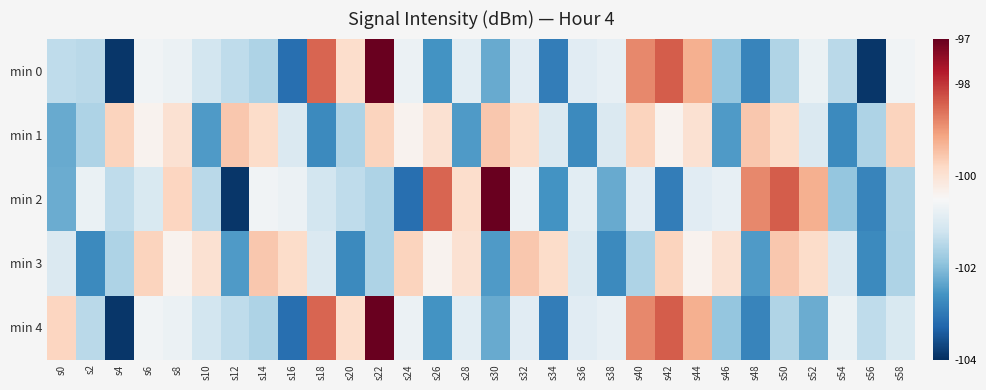

Reading left to right, extract all data points from this chart.

min 0: s0=-101.4	s2=-101.5	s4=-103.9	s6=-100.6	s8=-100.7	s10=-101.2	s12=-101.4	s14=-101.6	s16=-103.1	s18=-98.5	s20=-99.9	s22=-97.0	s24=-100.7	s26=-102.6	s28=-100.9	s30=-102.3	s32=-100.9	s34=-102.9	s36=-100.9	s38=-100.8	s40=-98.8	s42=-98.4	s44=-99.3	s46=-101.8	s48=-102.8	s50=-101.5	s52=-100.7	s54=-101.5	s56=-103.9	s58=-100.6
min 1: s0=-102.3	s2=-101.6	s4=-99.7	s6=-100.4	s8=-100.0	s10=-102.5	s12=-99.6	s14=-99.9	s16=-101.0	s18=-102.7	s20=-101.6	s22=-99.7	s24=-100.4	s26=-100.0	s28=-102.5	s30=-99.6	s32=-99.9	s34=-101.0	s36=-102.7	s38=-101.0	s40=-99.7	s42=-100.4	s44=-100.0	s46=-102.5	s48=-99.6	s50=-99.9	s52=-101.0	s54=-102.7	s56=-101.6	s58=-99.7
min 2: s0=-102.2	s2=-100.7	s4=-101.4	s6=-101.0	s8=-99.8	s10=-101.5	s12=-103.9	s14=-100.6	s16=-100.7	s18=-101.2	s20=-101.4	s22=-101.6	s24=-103.1	s26=-98.5	s28=-99.9	s30=-97.0	s32=-100.7	s34=-102.6	s36=-100.9	s38=-102.3	s40=-100.9	s42=-102.9	s44=-100.9	s46=-100.8	s48=-98.8	s50=-98.4	s52=-99.3	s54=-101.8	s56=-102.8	s58=-101.5
min 3: s0=-101.0	s2=-102.7	s4=-101.6	s6=-99.7	s8=-100.4	s10=-100.0	s12=-102.5	s14=-99.6	s16=-99.9	s18=-101.0	s20=-102.7	s22=-101.6	s24=-99.7	s26=-100.4	s28=-100.0	s30=-102.5	s32=-99.6	s34=-99.9	s36=-101.0	s38=-102.7	s40=-101.6	s42=-99.7	s44=-100.4	s46=-100.0	s48=-102.5	s50=-99.6	s52=-99.9	s54=-101.0	s56=-102.7	s58=-101.6
min 4: s0=-99.8	s2=-101.5	s4=-103.9	s6=-100.6	s8=-100.7	s10=-101.2	s12=-101.4	s14=-101.6	s16=-103.1	s18=-98.5	s20=-99.9	s22=-97.0	s24=-100.7	s26=-102.6	s28=-100.9	s30=-102.3	s32=-100.9	s34=-102.9	s36=-100.9	s38=-100.8	s40=-98.8	s42=-98.4	s44=-99.3	s46=-101.8	s48=-102.8	s50=-101.5	s52=-102.2	s54=-100.7	s56=-101.4	s58=-101.0